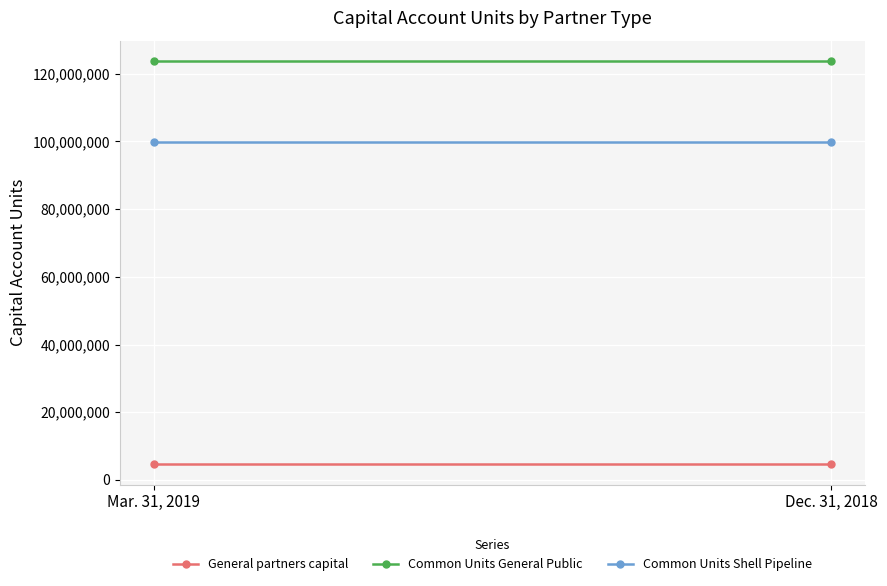

Reading left to right, what are all the values shown in this chart?

General partners capital: Mar. 31, 2019=4567588	Dec. 31, 2018=4567588
Common Units General Public: Mar. 31, 2019=123832233	Dec. 31, 2018=123832233
Common Units Shell Pipeline: Mar. 31, 2019=99979548	Dec. 31, 2018=99979548